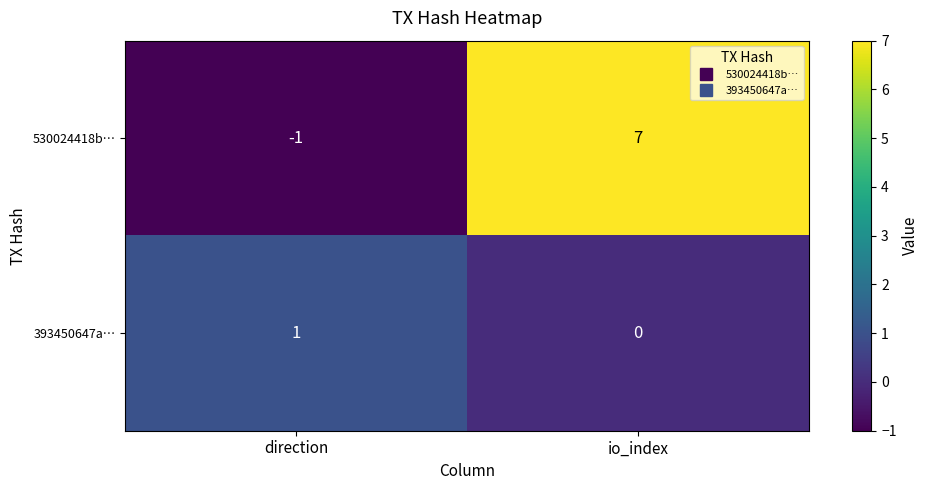

Which series changed the most between direction and io_index?

530024418b…